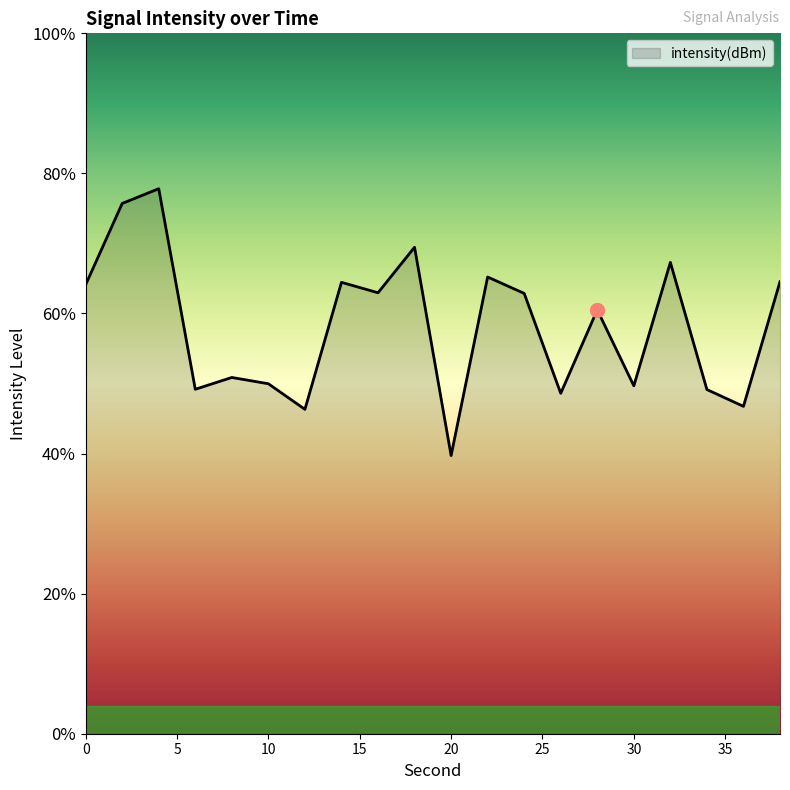

Where does the data first go above -109?

5